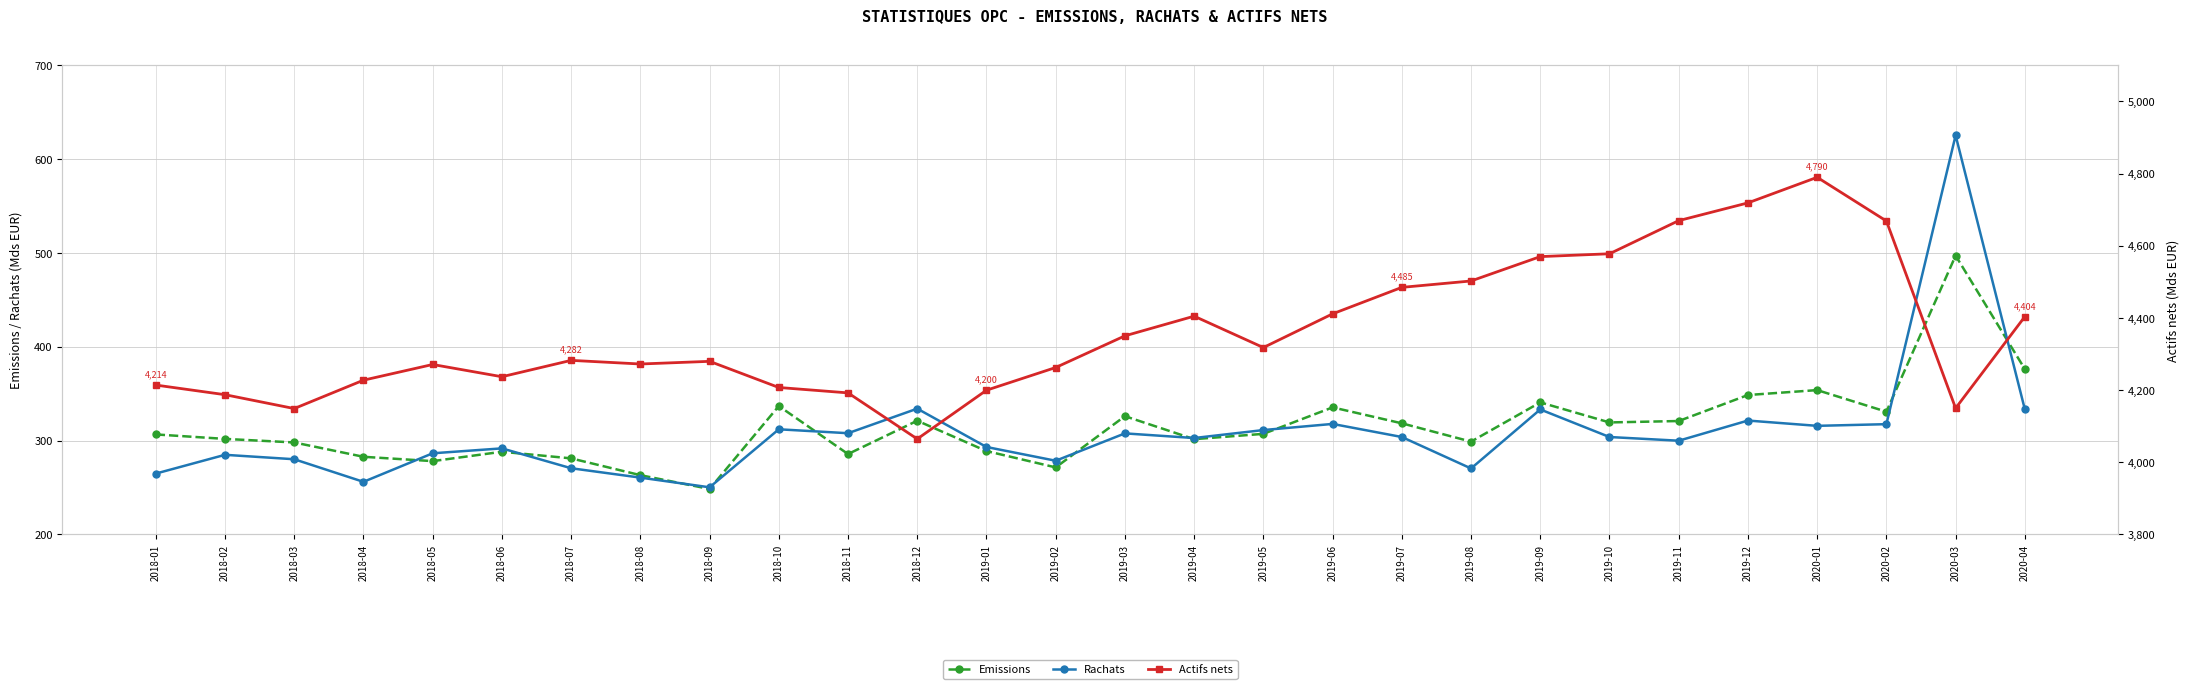

What is the value of the Rachats point at the 25th from the left?

315.8